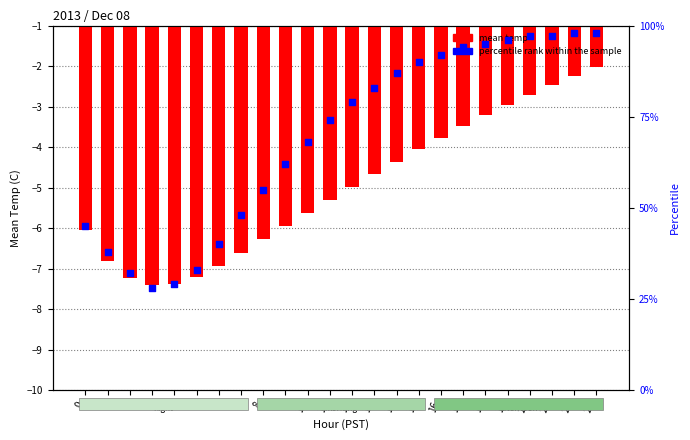

Which series reaches the maximum Y coordinate?

percentile rank within the sample